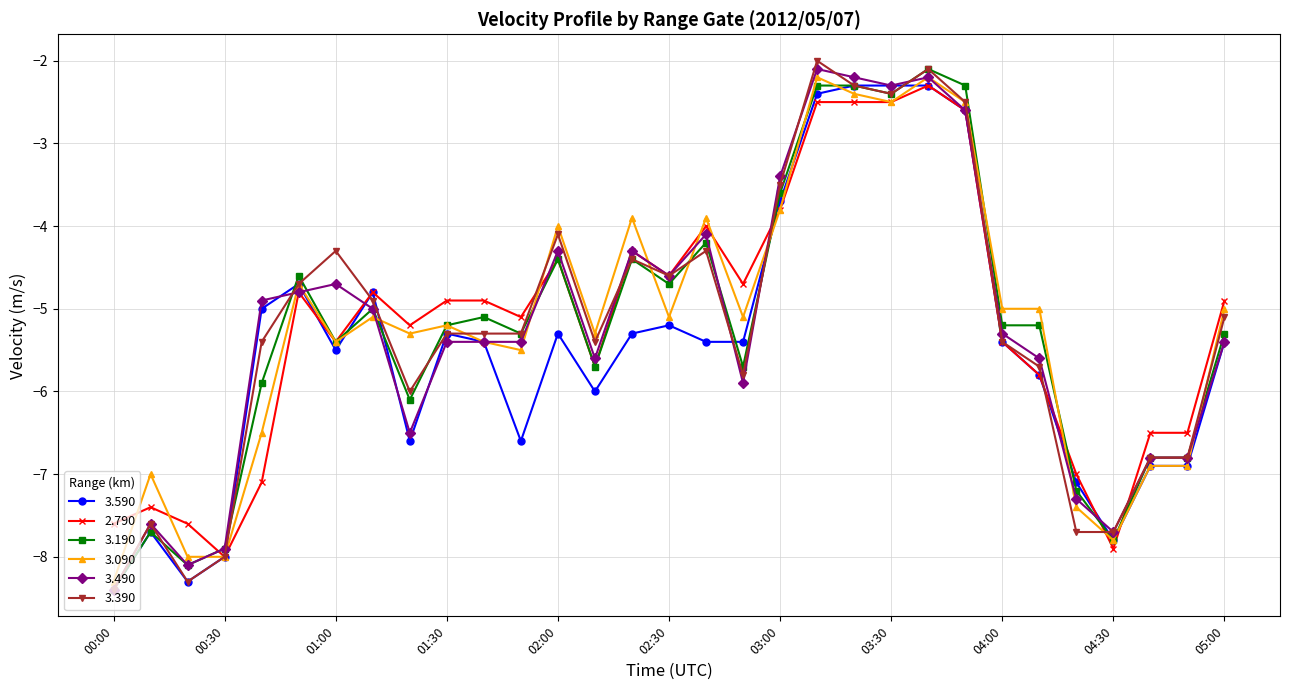

What is the maximum value shown in the chart?

-2.0